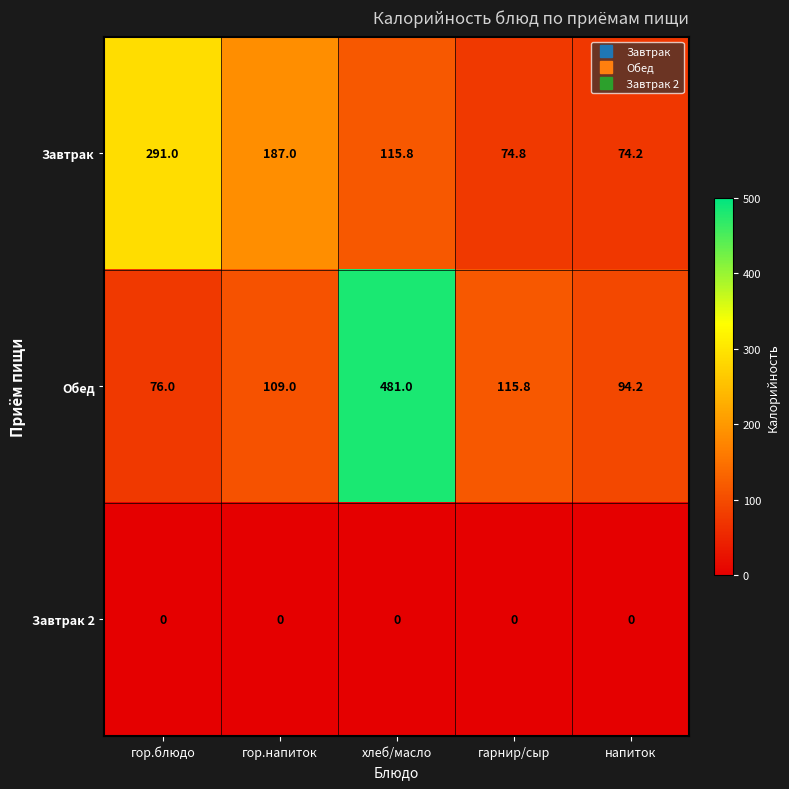

Which series has the widest spread of values?

Обед